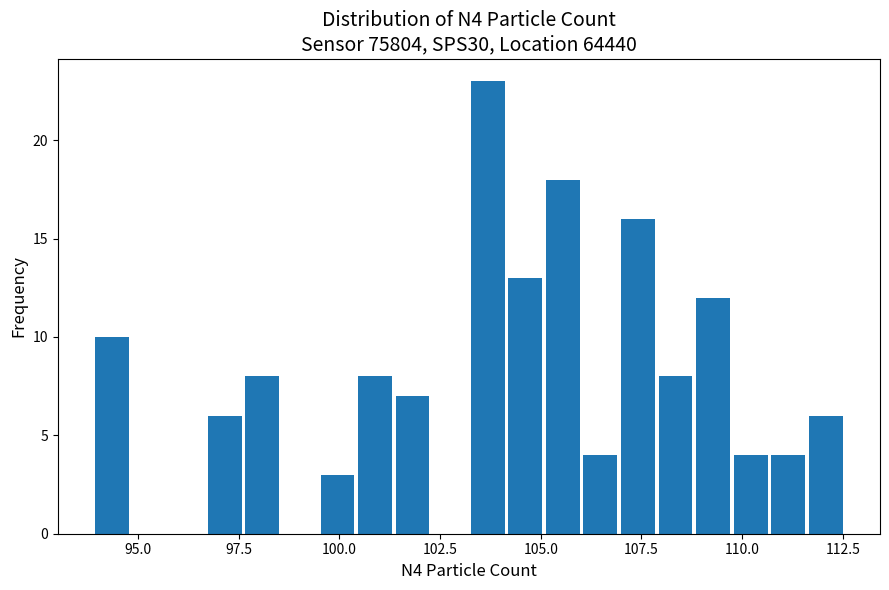

Read against the x-axis, roughly where is the centre of the tallest bar?

103.5